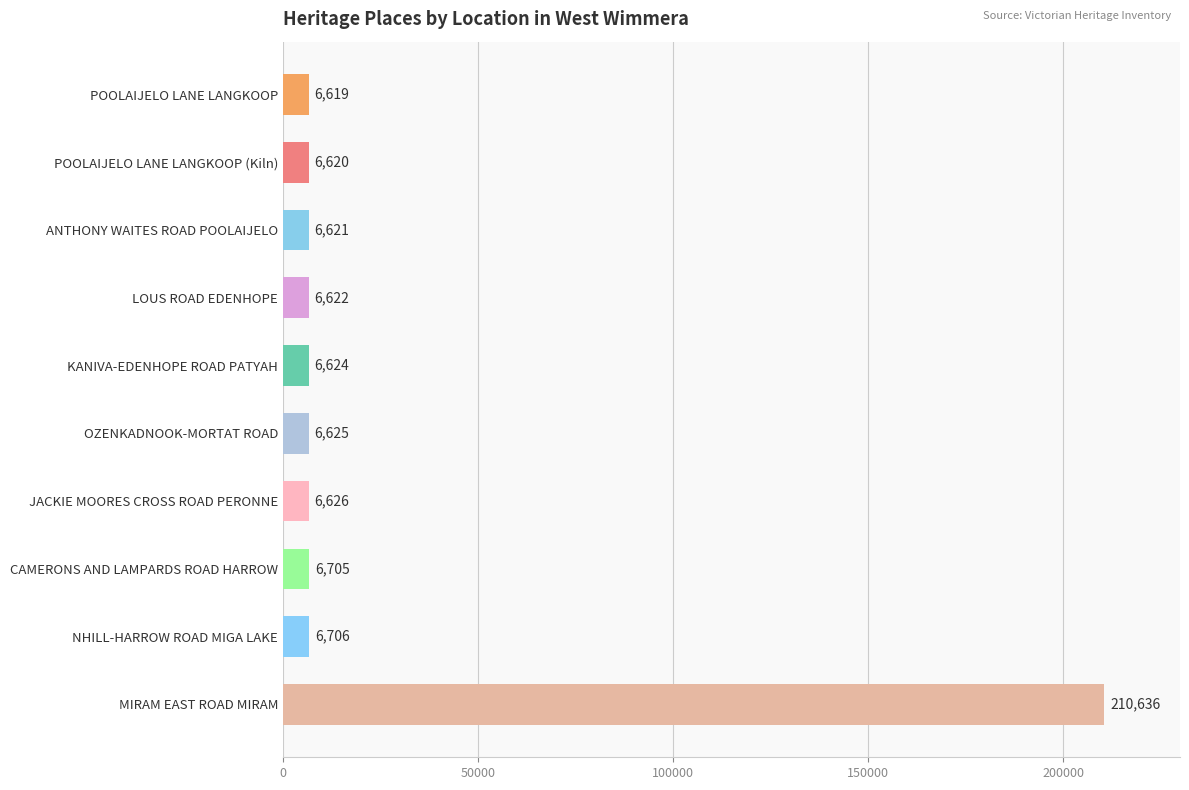

List the labels in order of value, smallest first.

POOLAIJELO LANE LANGKOOP, POOLAIJELO LANE LANGKOOP (Kiln), ANTHONY WAITES ROAD POOLAIJELO, LOUS ROAD EDENHOPE, KANIVA-EDENHOPE ROAD PATYAH, OZENKADNOOK-MORTAT ROAD, JACKIE MOORES CROSS ROAD PERONNE, CAMERONS AND LAMPARDS ROAD HARROW, NHILL-HARROW ROAD MIGA LAKE, MIRAM EAST ROAD MIRAM